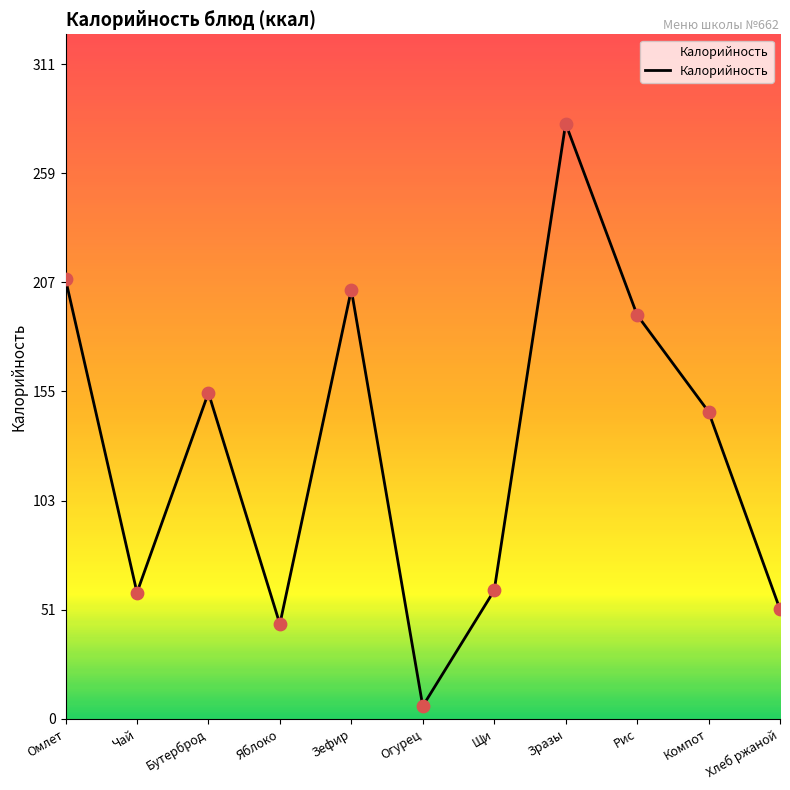

What is the change in value from Огурец to Компот?

+140